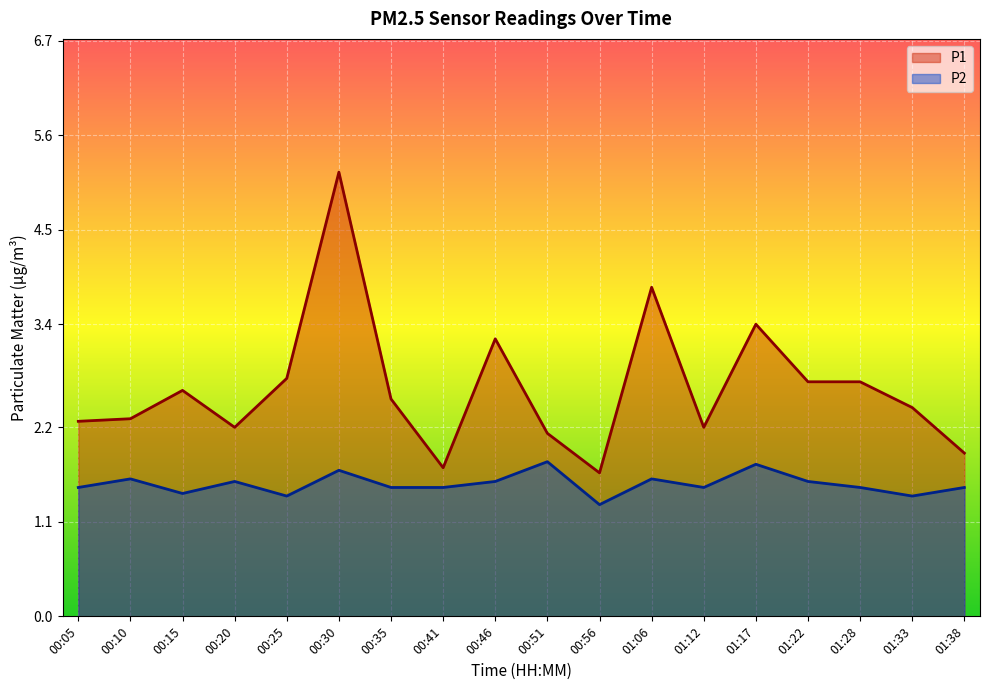

How many lines are shown in the chart?

2